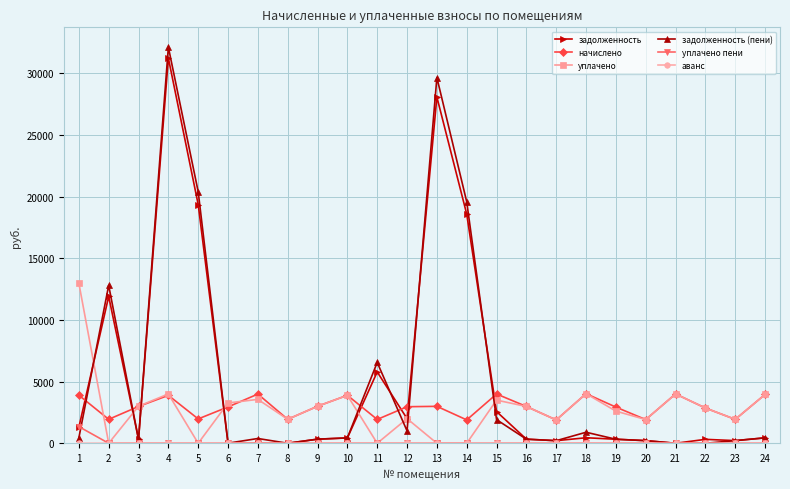

What value does the задолженность series have at 11?

5786.8